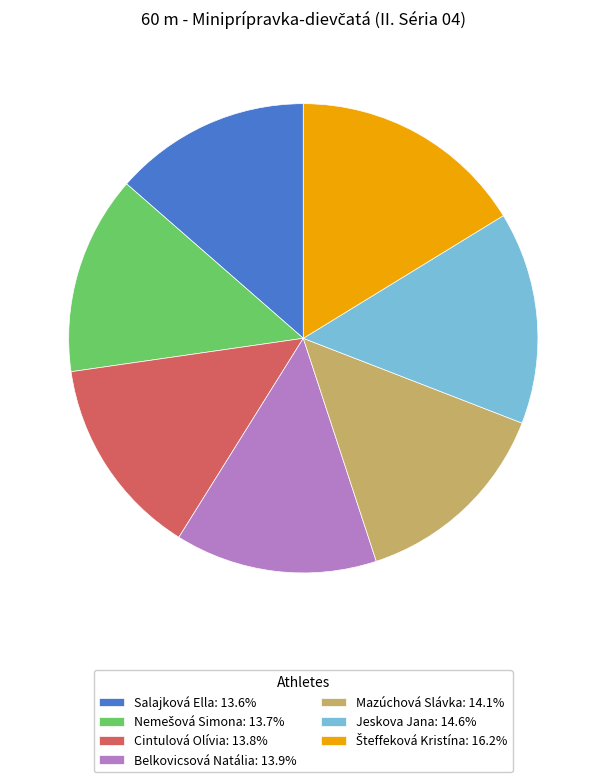

Does Cintulová Olívia represent more than half of the total?

No